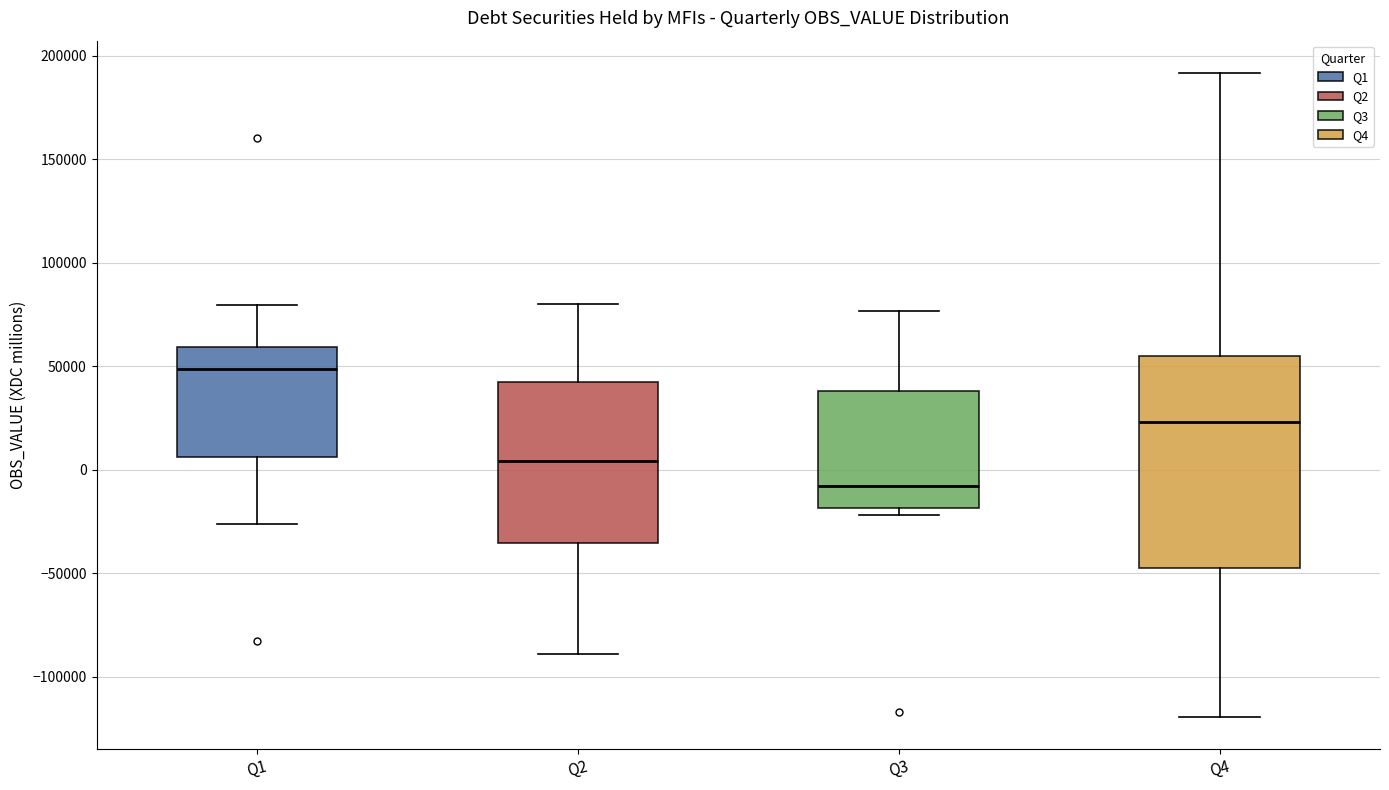

Reading left to right, transcribe this box plot: for each box, give where its median line is, the range the box spans, and where its two whiskers end, as read against the y-axis. The values are not printed on the chart, so give them approximately, as read against the axis.

Q1: median 50000, box 5000 to 60000, whiskers -25000 to 80000
Q2: median 5000, box -35000 to 40000, whiskers -90000 to 80000
Q3: median -10000, box -20000 to 40000, whiskers -20000 (just below the box's lower edge) to 75000
Q4: median 25000, box -45000 to 55000, whiskers -120000 to 190000